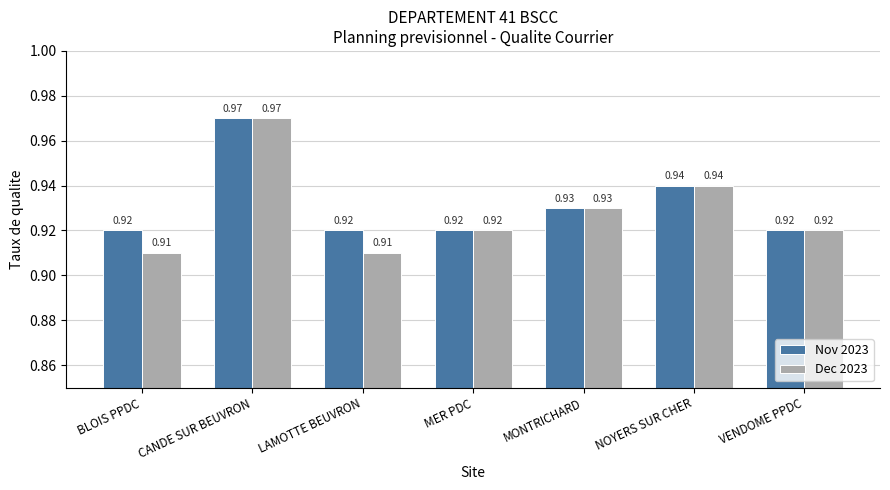

How many groups of bars are there?

7